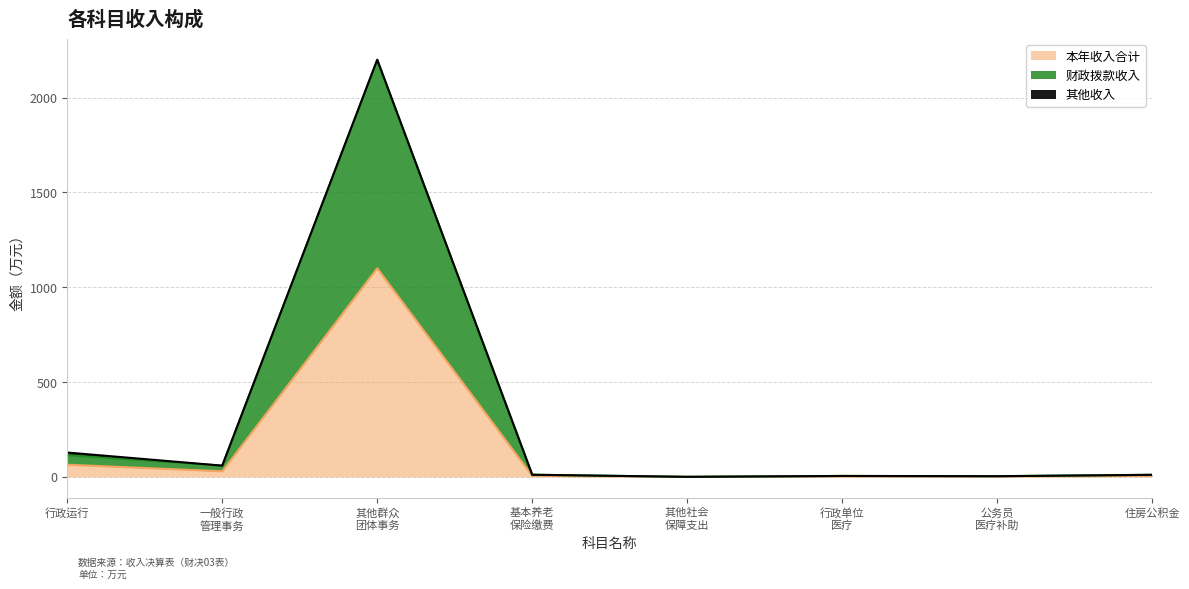

Does the chart have visible grid lines?

Yes